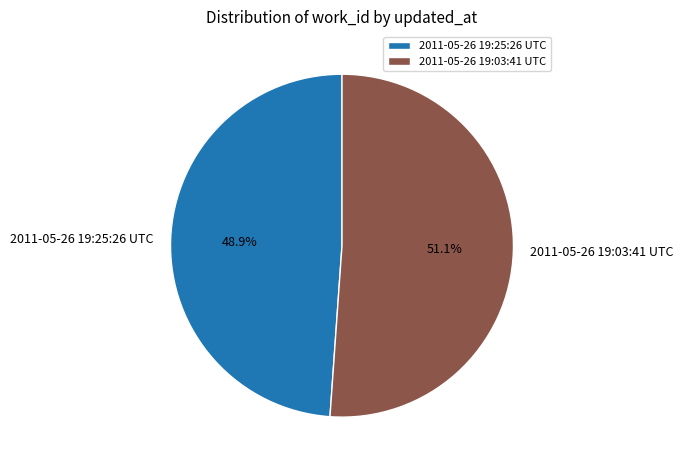

Which has a higher value, 2011-05-26 19:03:41 UTC or 2011-05-26 19:25:26 UTC?

2011-05-26 19:03:41 UTC